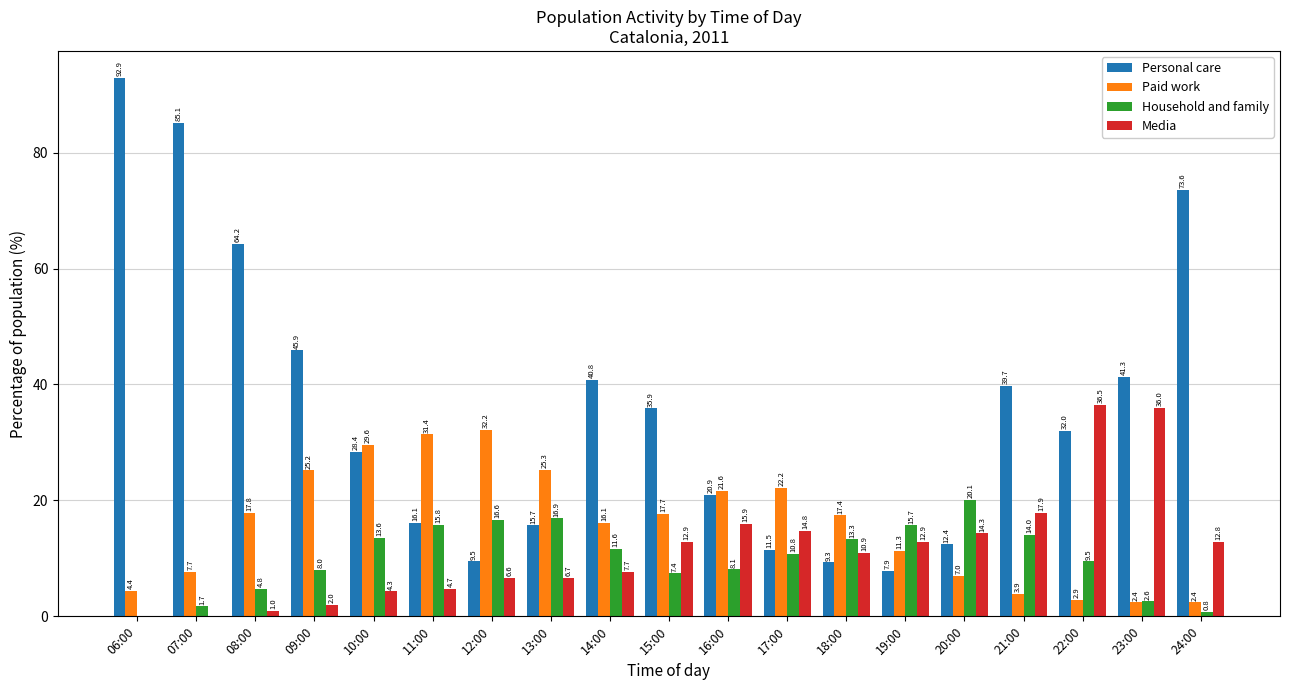

What is the spread (max minus min) of values at 13:00?

18.6